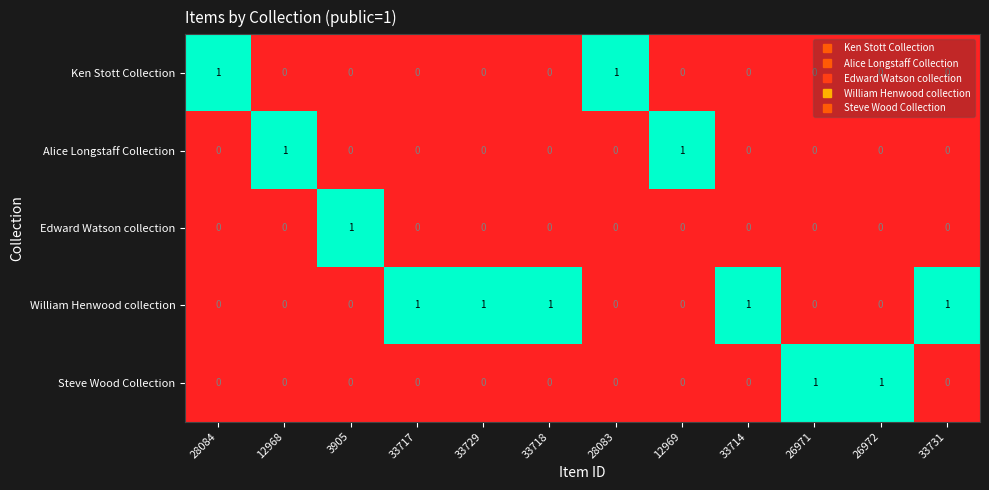

Which series has the largest total across all categories?

William Henwood collection